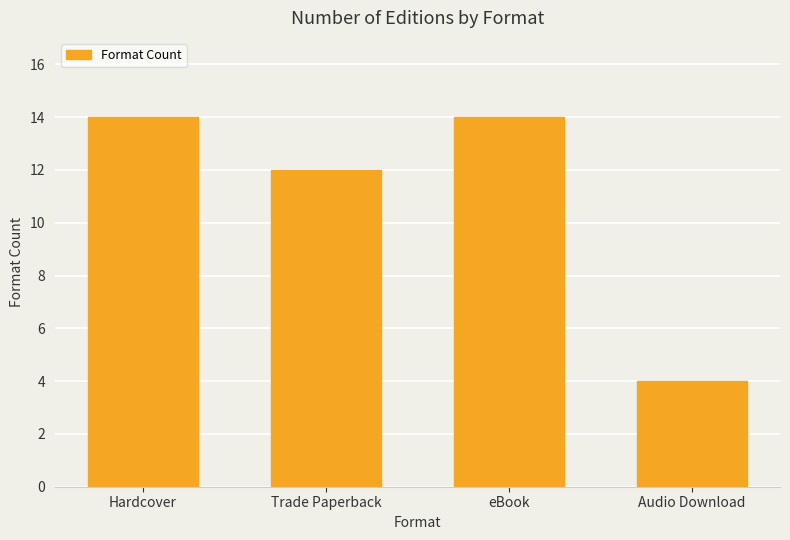

True or false: the data shows 5 at Trade Paperback.

False